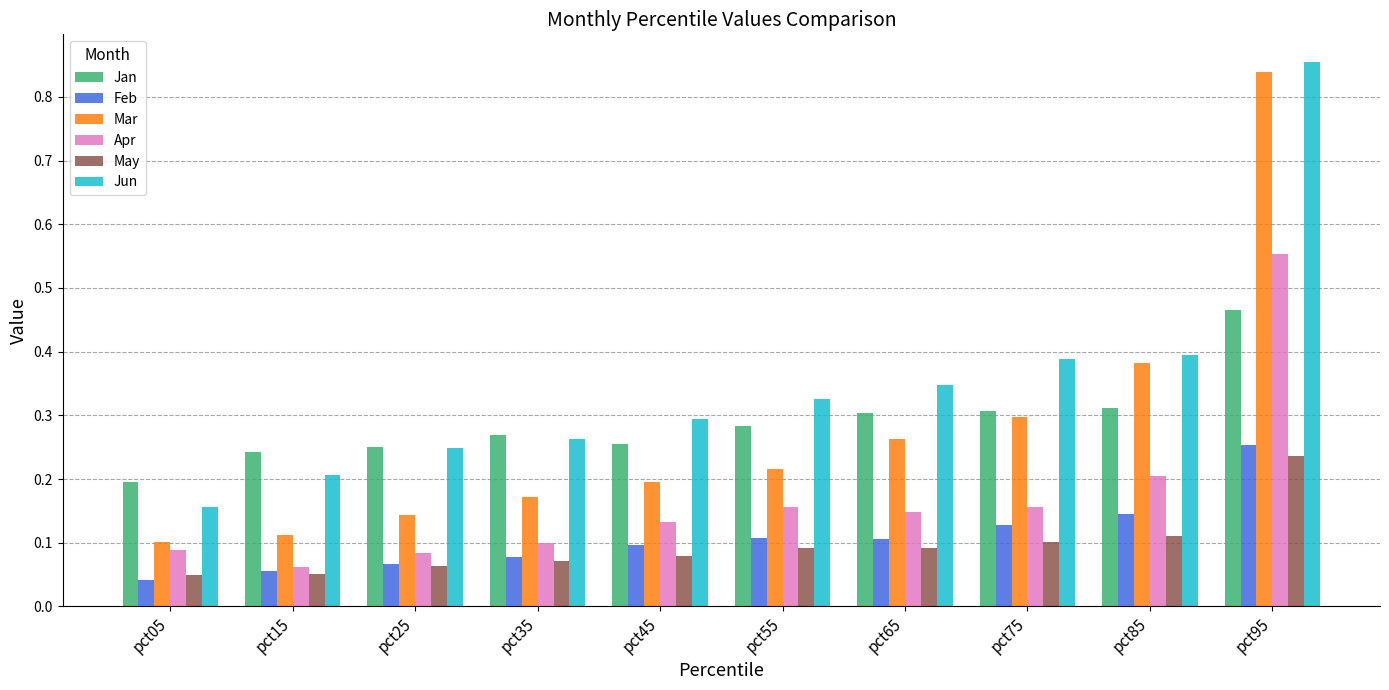

Which series has the largest total across all categories?

Jun